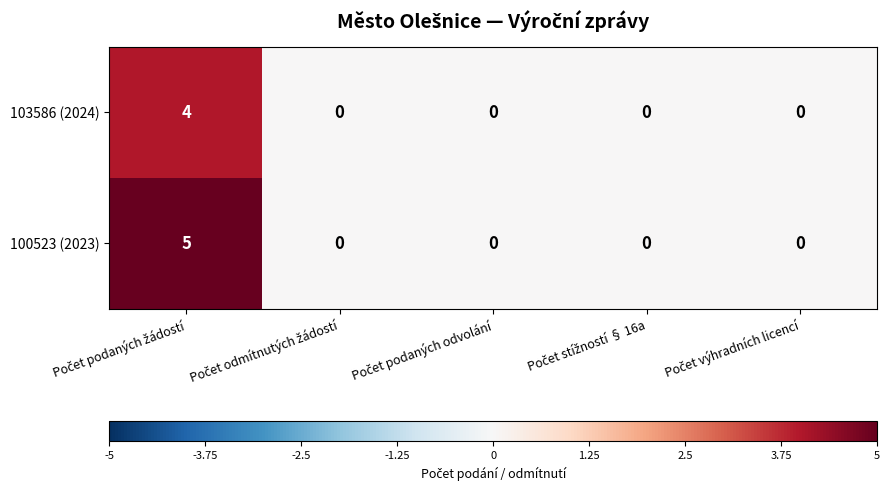

Reading right to left, list all the values displayed in this chart.

103586 (2024): 0	0	0	0	4
100523 (2023): 0	0	0	0	5